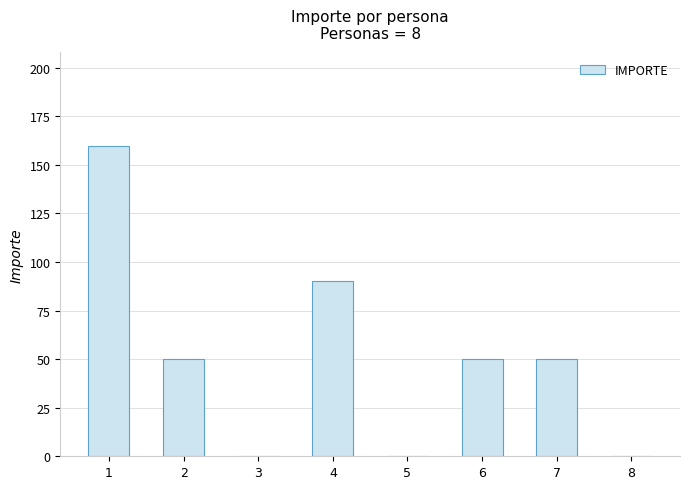

What is the change in value from 4 to 5?

-90